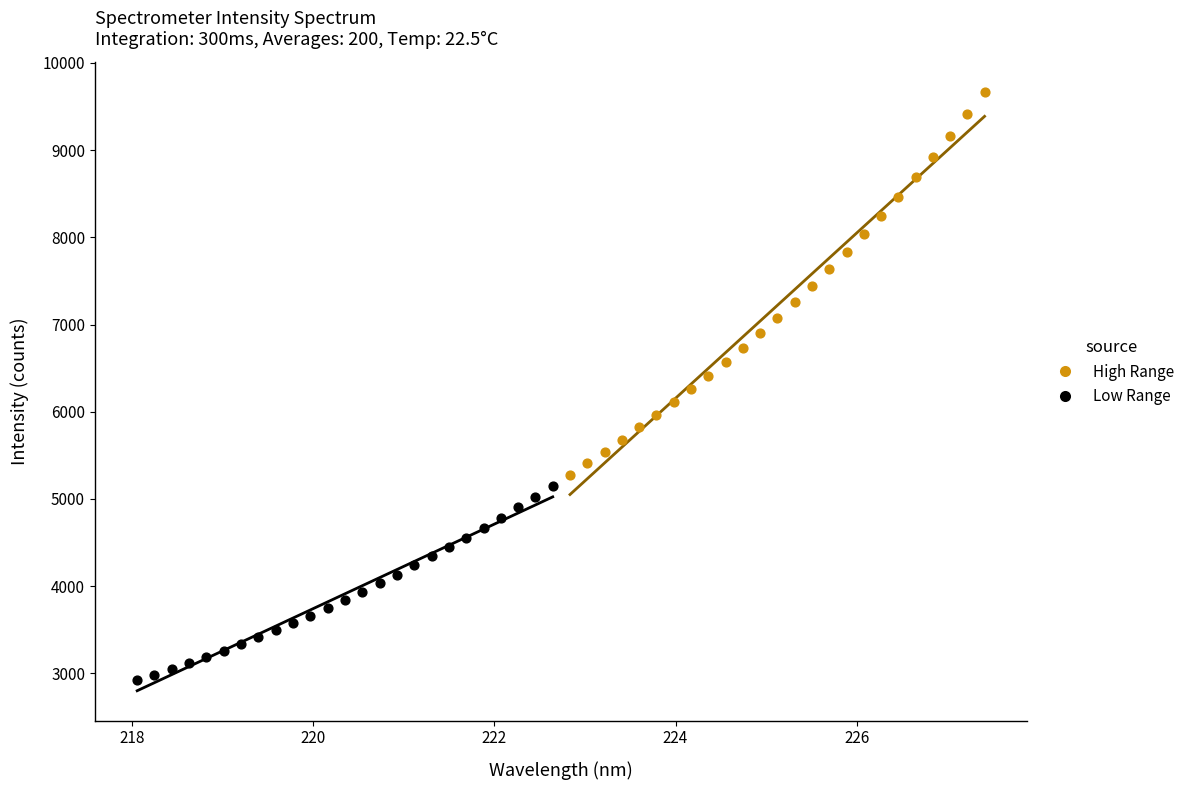

Which series has the largest Y range (max minus min)?

High Range